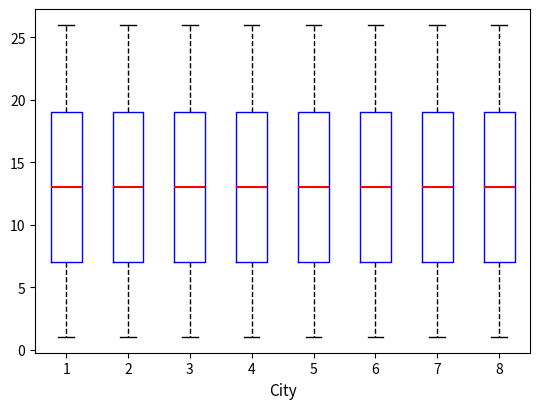

Reading left to right, transcribe this box plot: for each box, give where its median line is, the range the box spans, and where its two whiskers end, as read against the y-axis. The values are not printed on the chart, so give them approximately, as read against the axis.

1: median 13, box 7 to 19, whiskers 1 to 26
2: median 13, box 7 to 19, whiskers 1 to 26
3: median 13, box 7 to 19, whiskers 1 to 26
4: median 13, box 7 to 19, whiskers 1 to 26
5: median 13, box 7 to 19, whiskers 1 to 26
6: median 13, box 7 to 19, whiskers 1 to 26
7: median 13, box 7 to 19, whiskers 1 to 26
8: median 13, box 7 to 19, whiskers 1 to 26